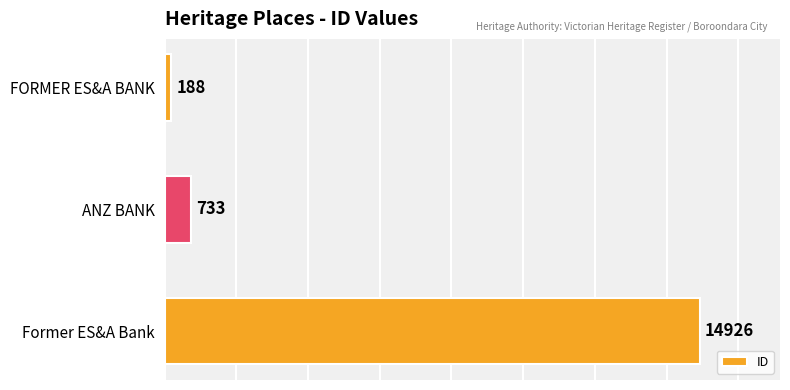

What is the difference between the maximum and second lowest values?

14193